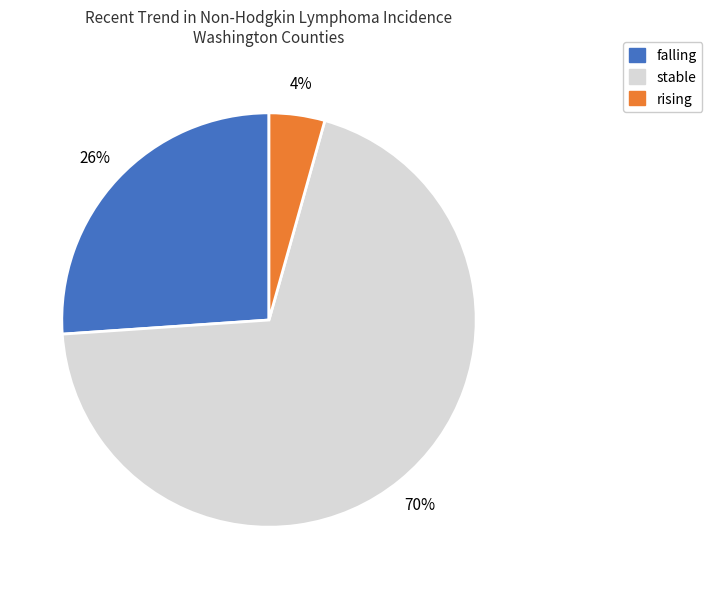

What is the largest slice in the pie chart?

stable